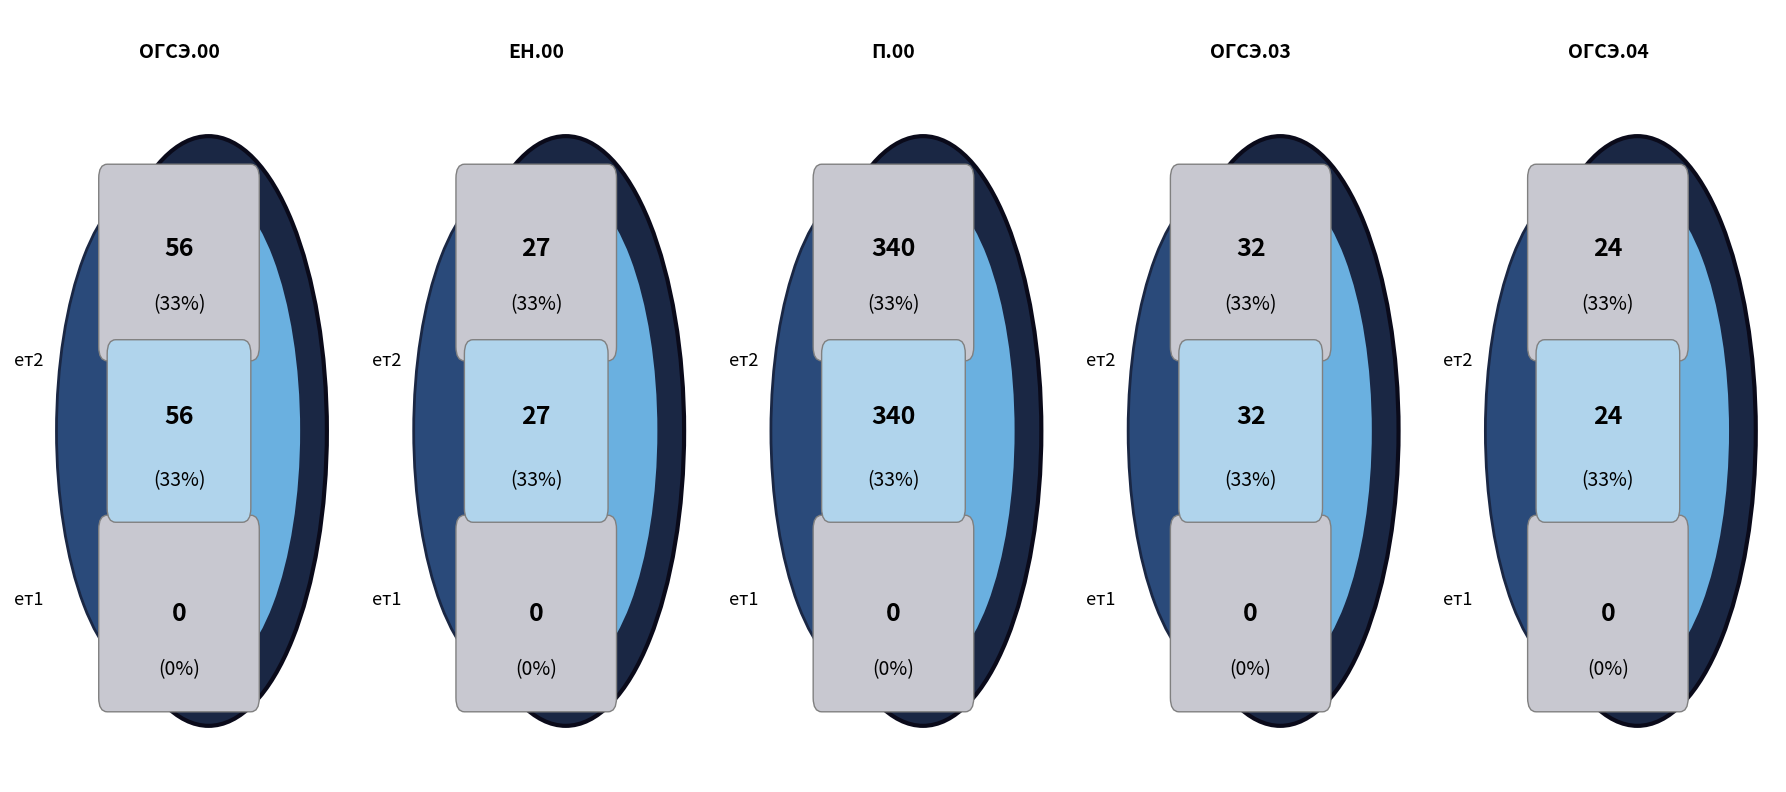

What percentage is the П.00 slice, to the nearest percent?

71%